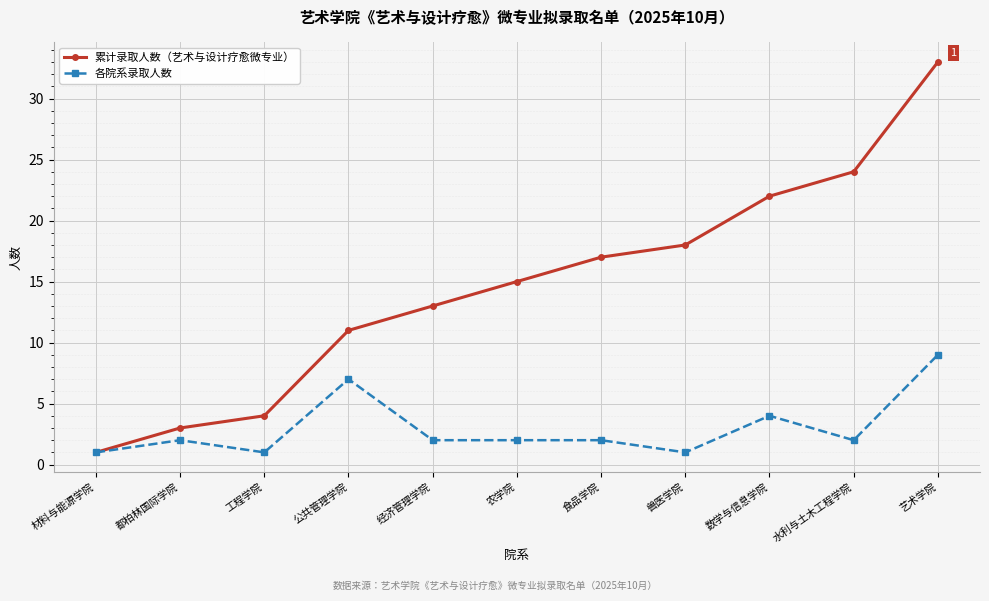

Is it true that 各院系录取人数 equals 1 at 兽医学院?

True